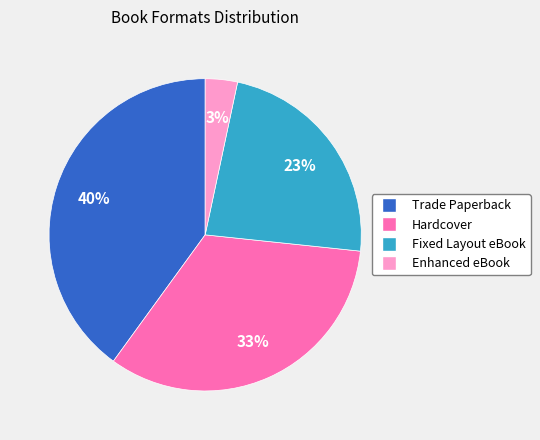

Do Trade Paperback and Hardcover together represent more than half of the pie?

Yes